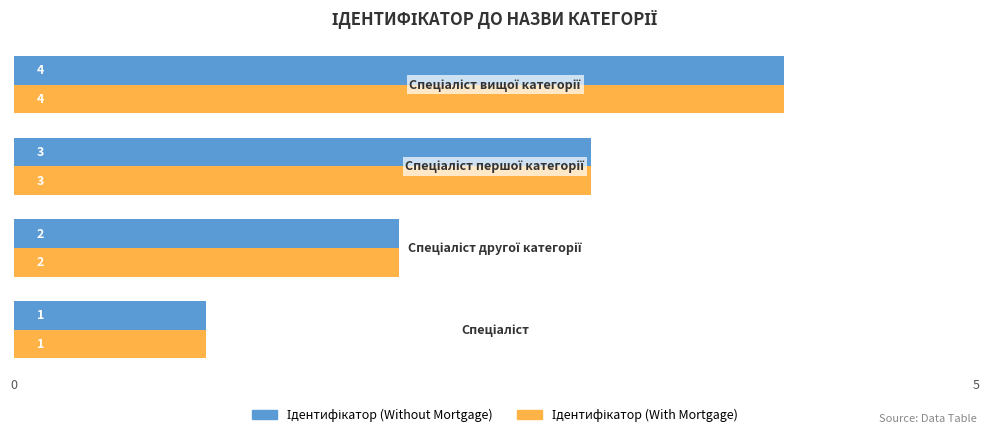

What is the maximum value shown in the chart?

4